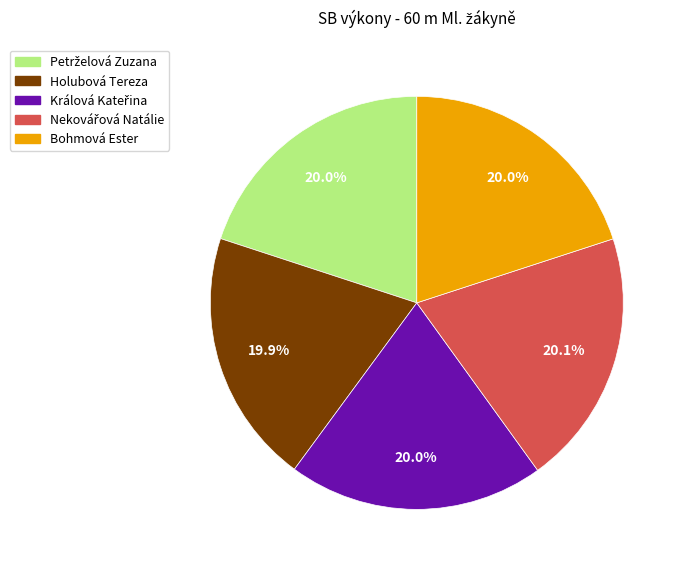

Is there any slice that represents more than half of the pie?

No